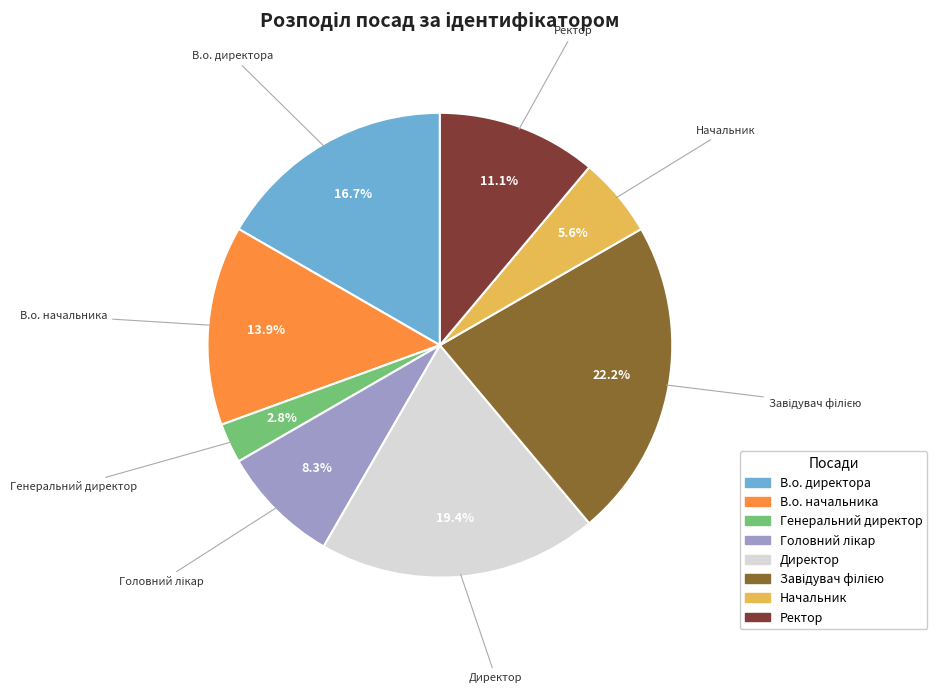

Does Генеральний директор account for over 50% of the chart?

No